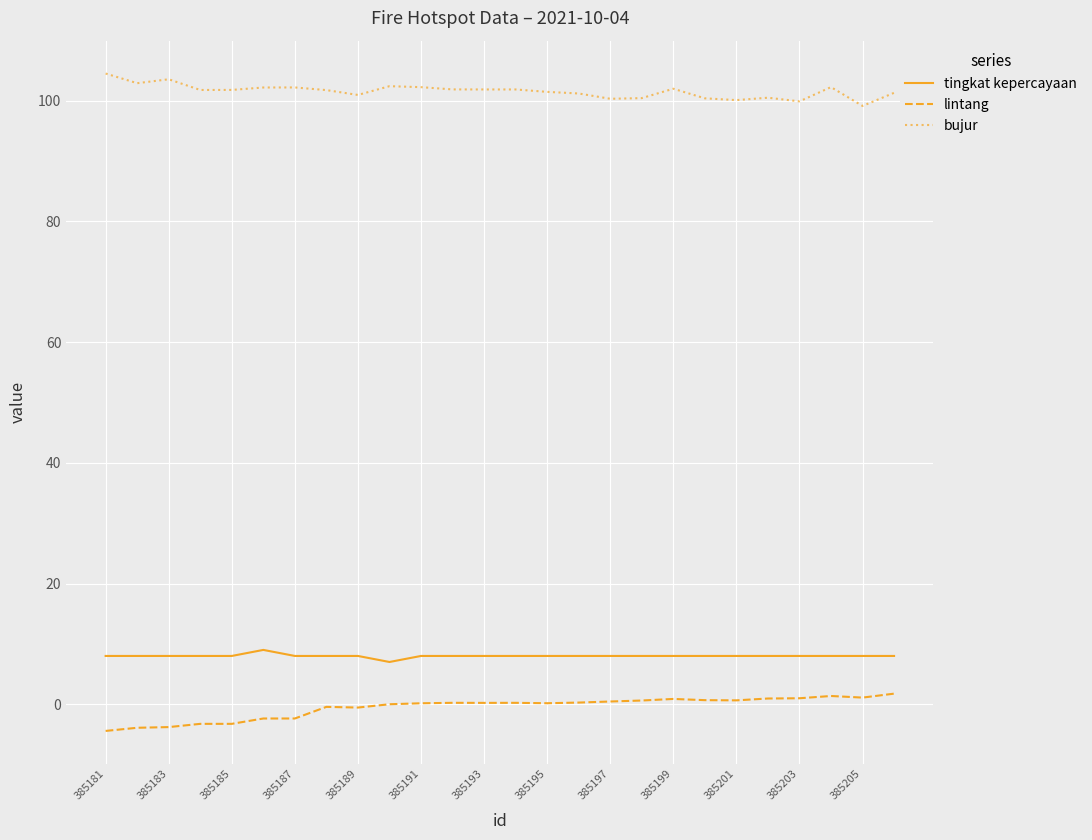

What is the difference between the maximum and minimum values in the bujur series?

5.4